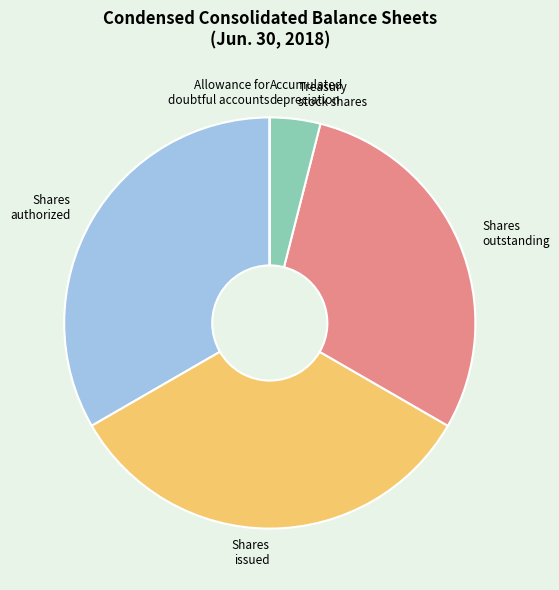

What is the ratio of the value at Shares authorized to the value at Treasury stock shares?

8.4